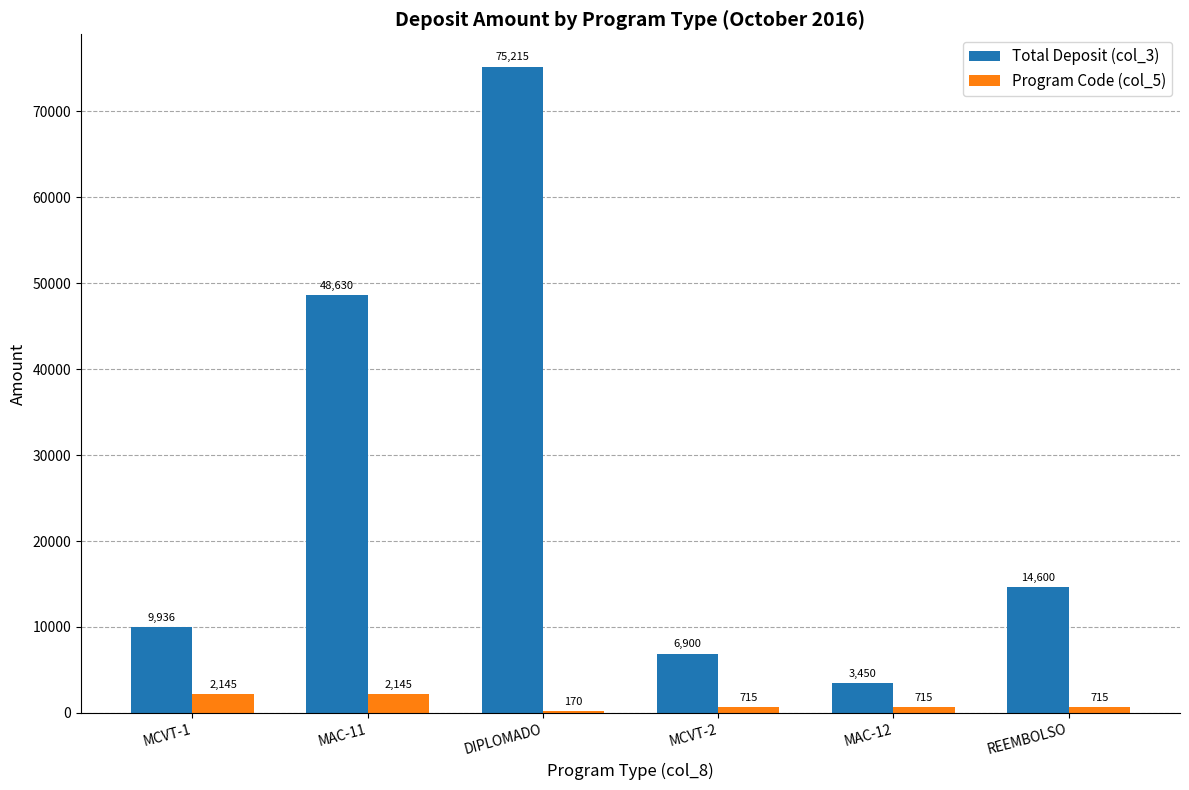

What is the sum of the Total Deposit (col_3) values at DIPLOMADO and MCVT-2?

82115